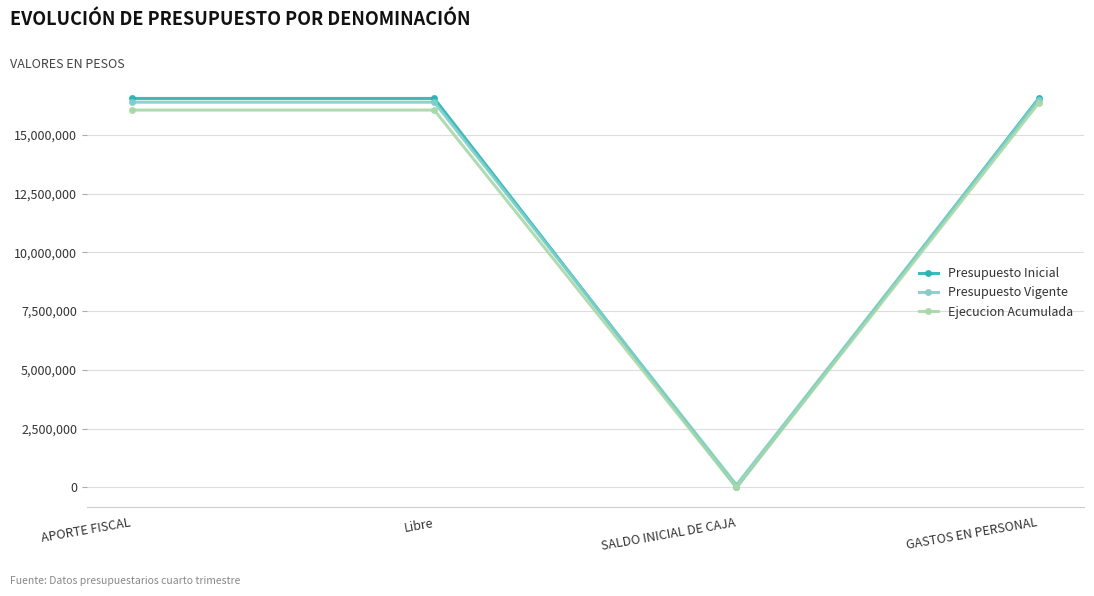

Does the chart have visible grid lines?

Yes